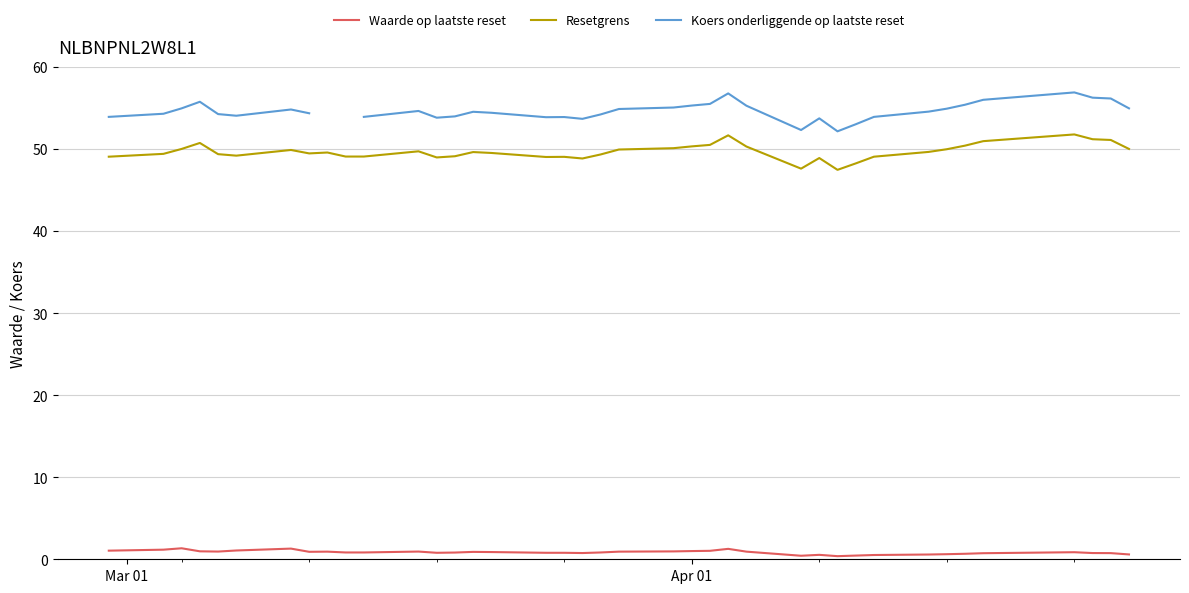

True or false: Resetgrens and Waarde op laatste reset intersect in this chart.

False